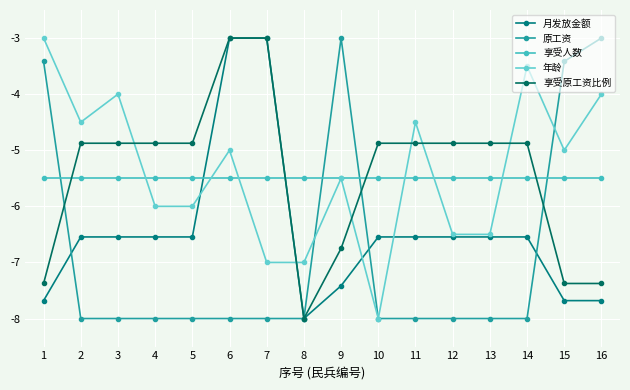

Which category has the lowest value in the 享受人数 series?

1